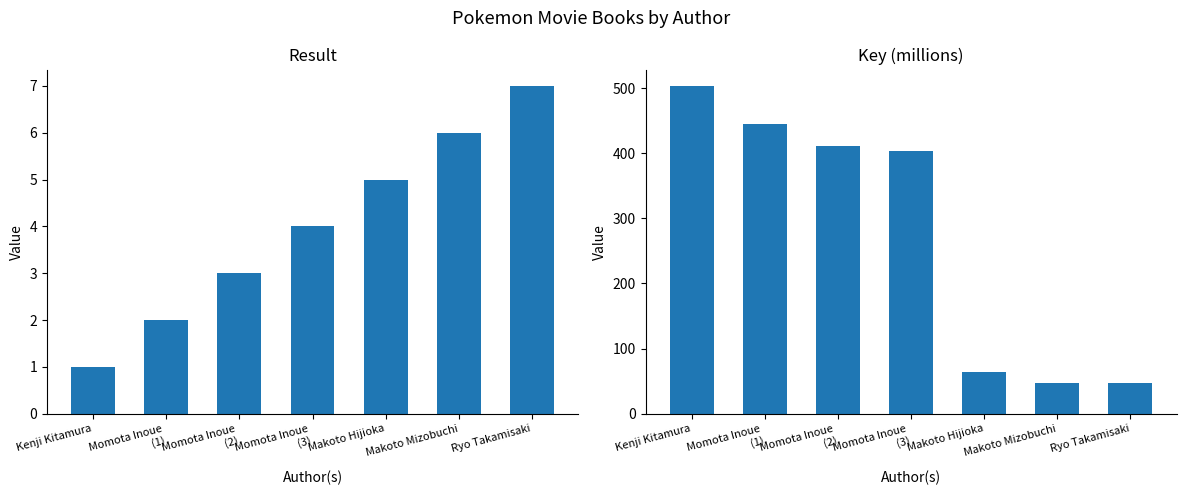

How many groups of bars are there?

7